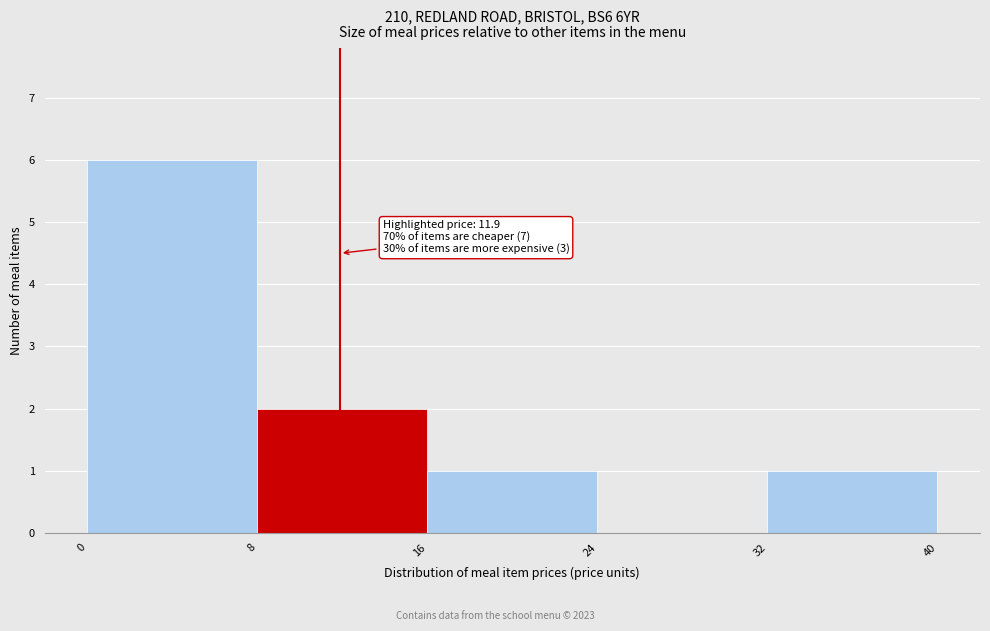

Which range on the x-axis has the tallest bar?

0 to 8